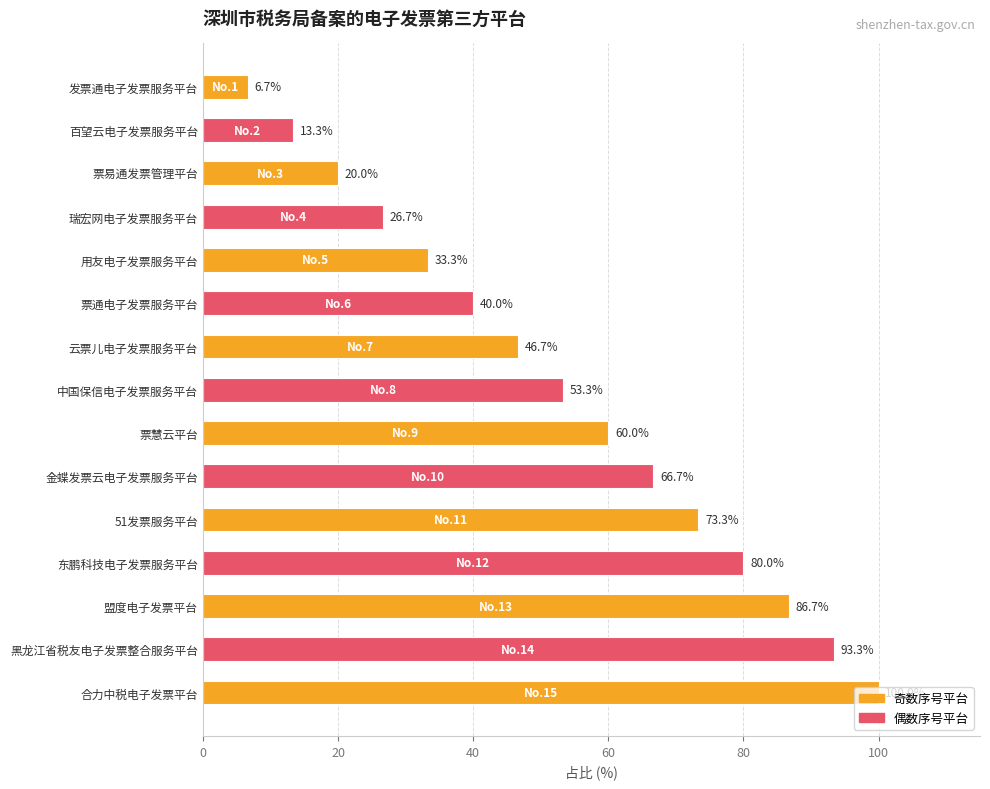

True or false: the data shows 60.0 at 票慧云平台.

True